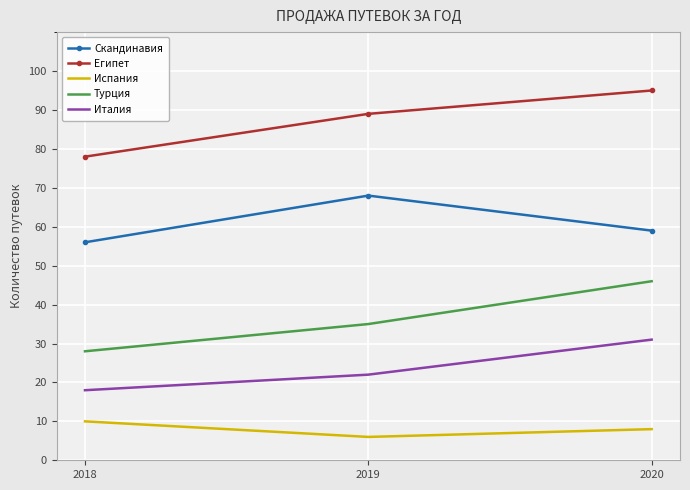

What is the highest value of the Турция series?

46